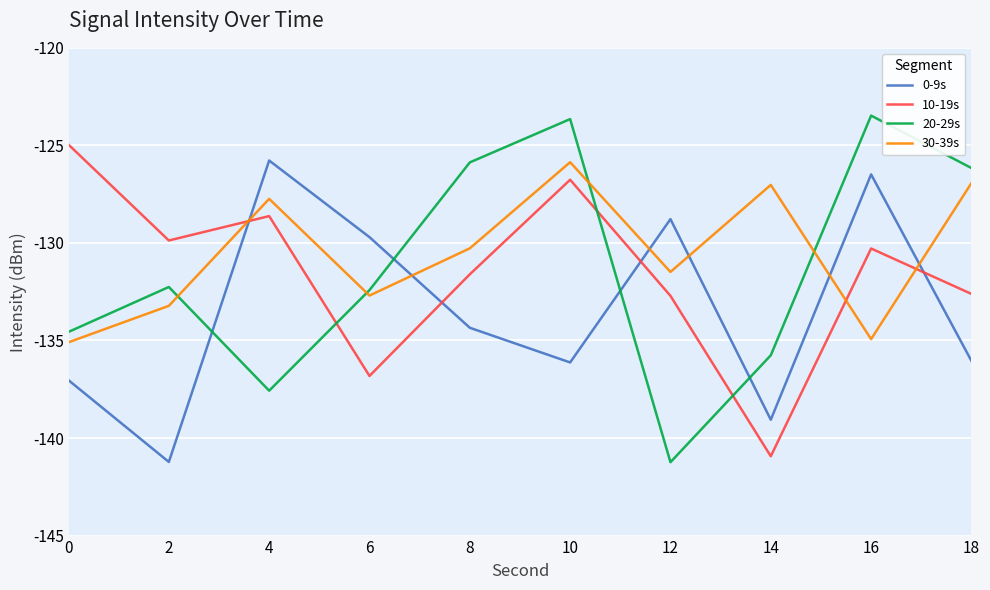

Which series has the widest spread of values?

20-29s